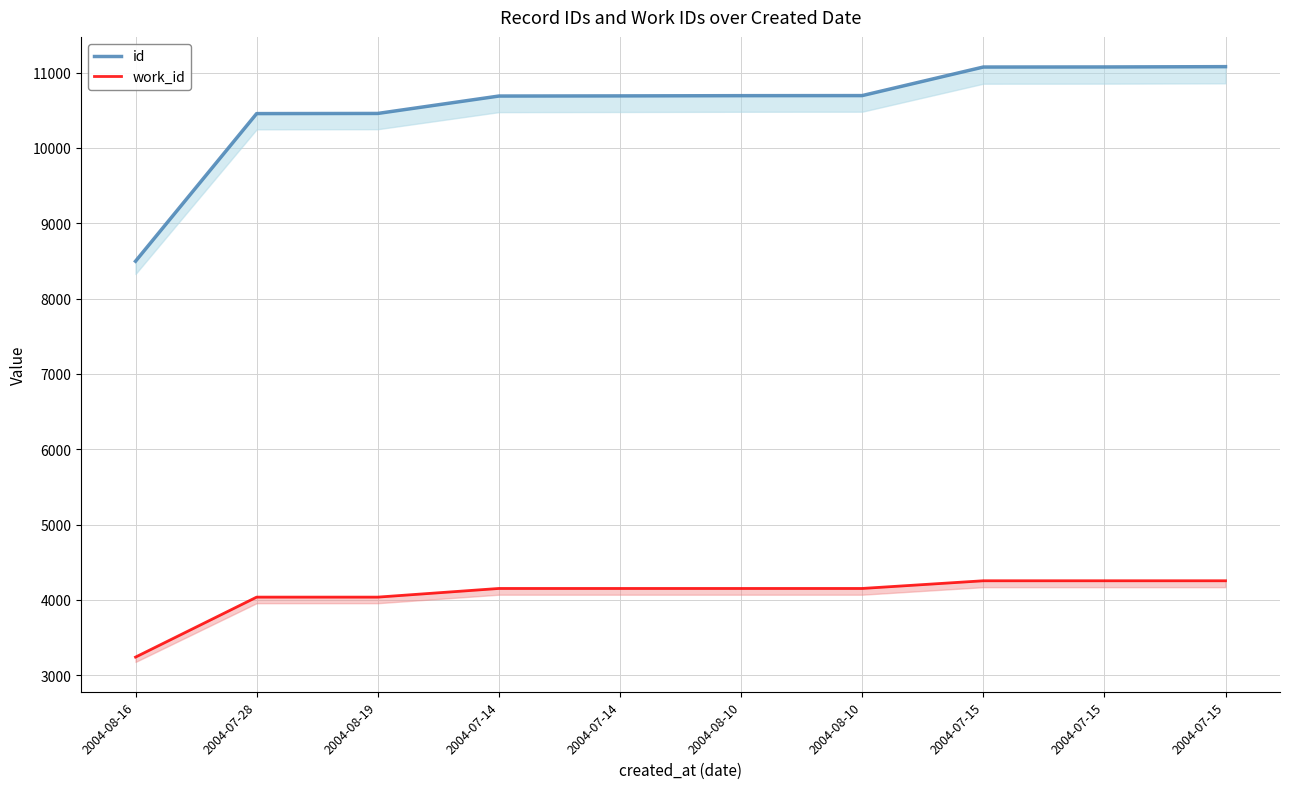

What is the label of the 8th point from the right?

2004-08-19